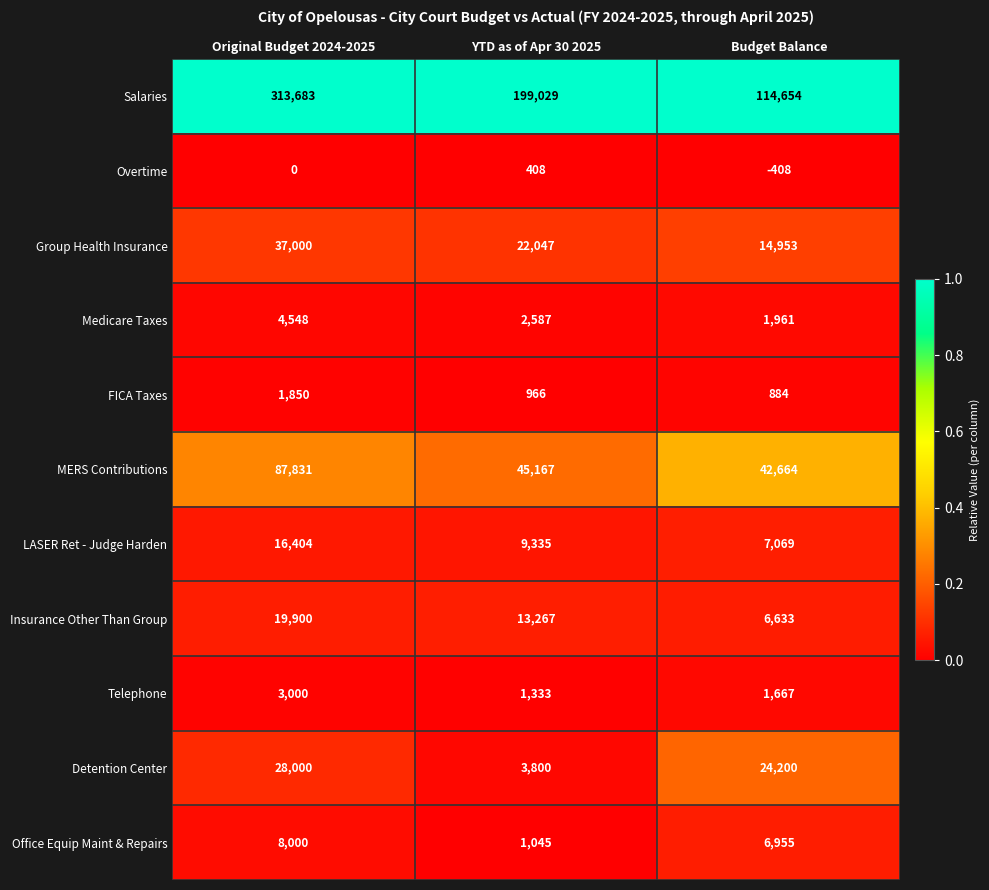

What is the difference between the second highest and minimum values in the Salaries series?

84375